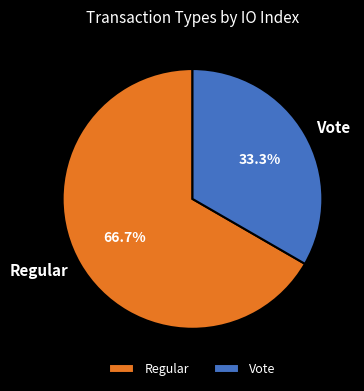

Does Vote account for over 50% of the chart?

No